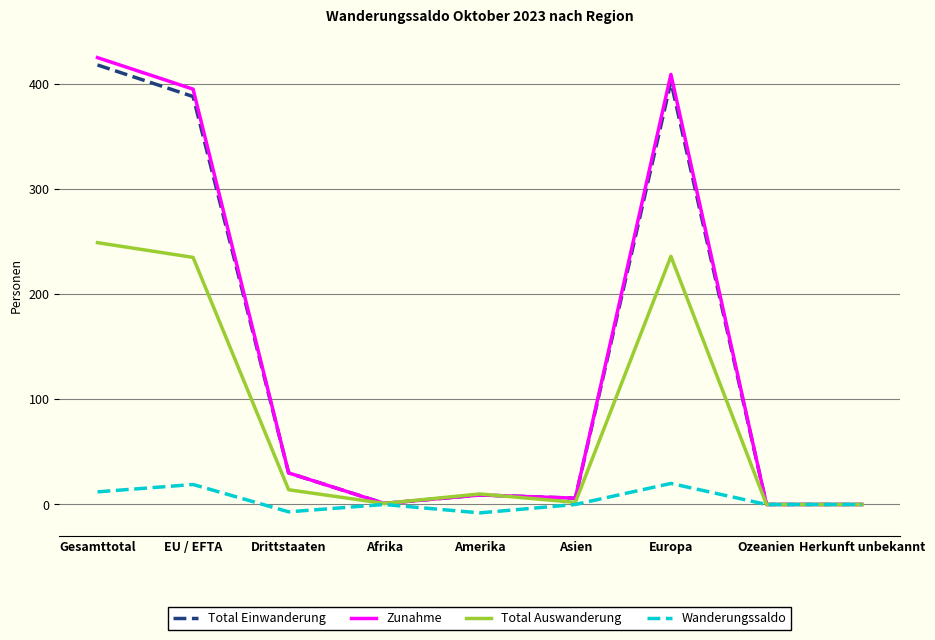

At how many categories does at least one series exceed 86?

3